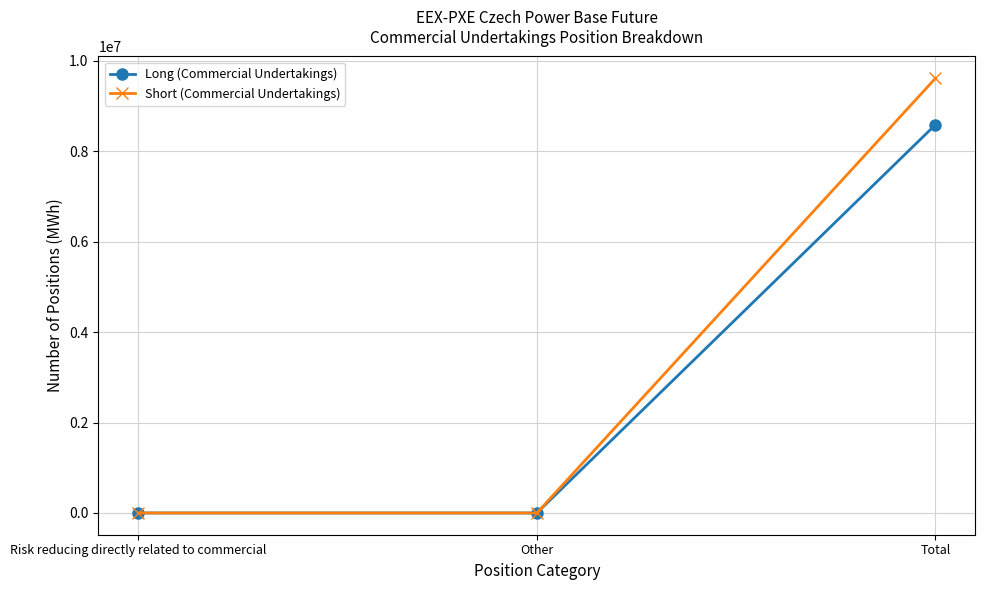

At which label does Short (Commercial Undertakings) reach its peak?

Total